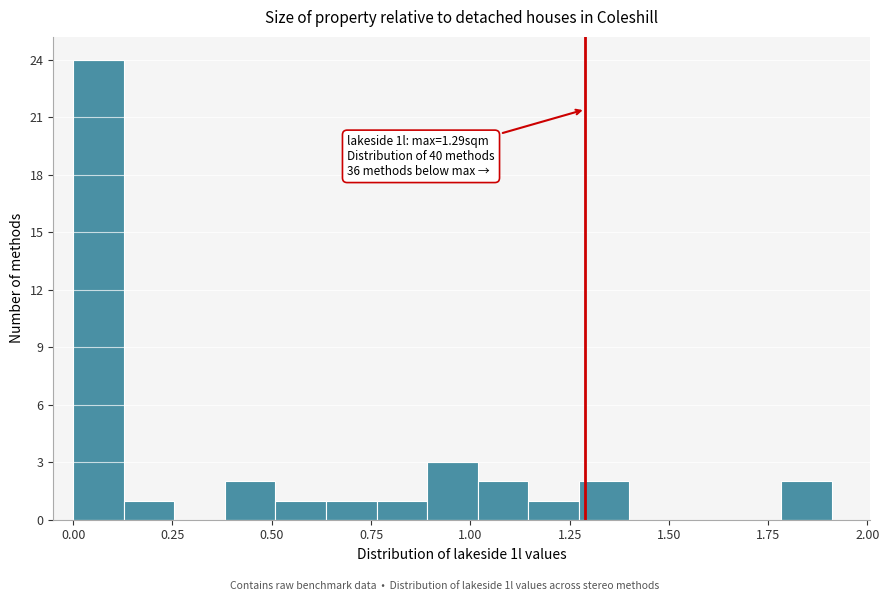

Around what value on the x-axis is the tallest bar? Give the approximate position of its centre, as read against the axis.

0.05